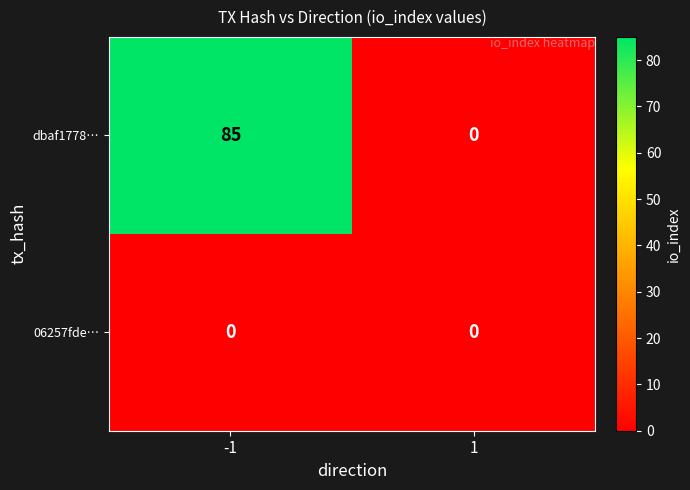

At which category is the sum across all series the highest?

-1